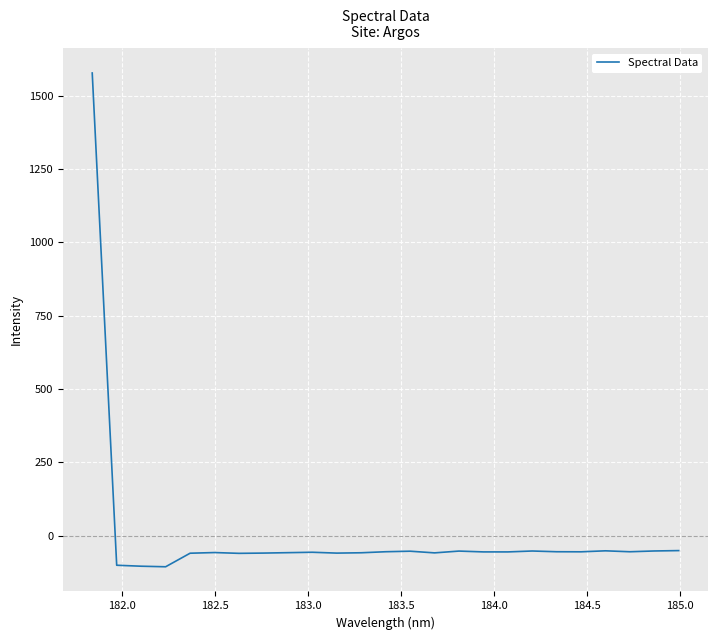

Count the number of values greater than -55.

11